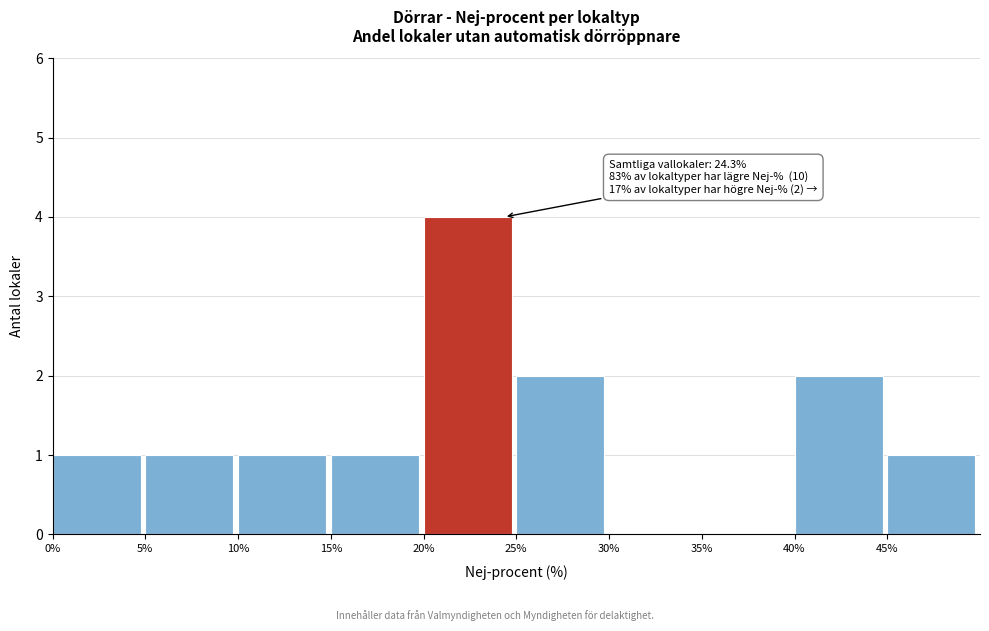

Over which range of the x-axis is the bar tallest?

20 to 25